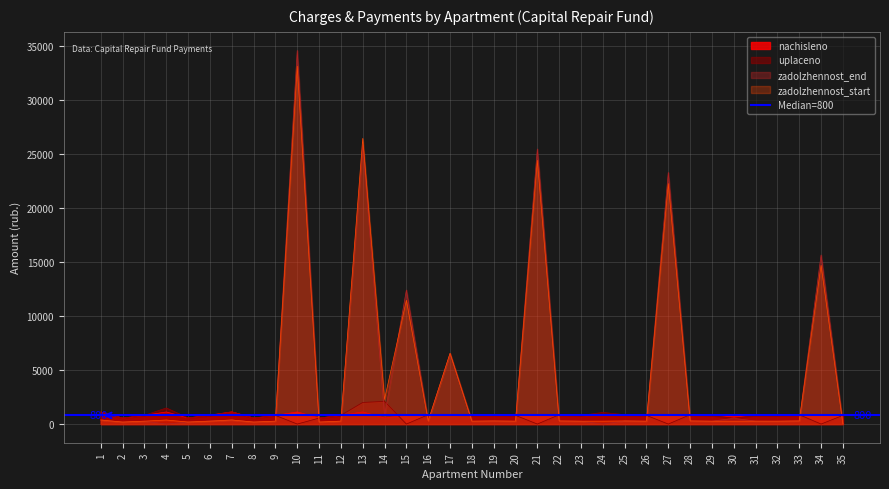

Where is zadolzhennost_end nearest to the value 17295?

34